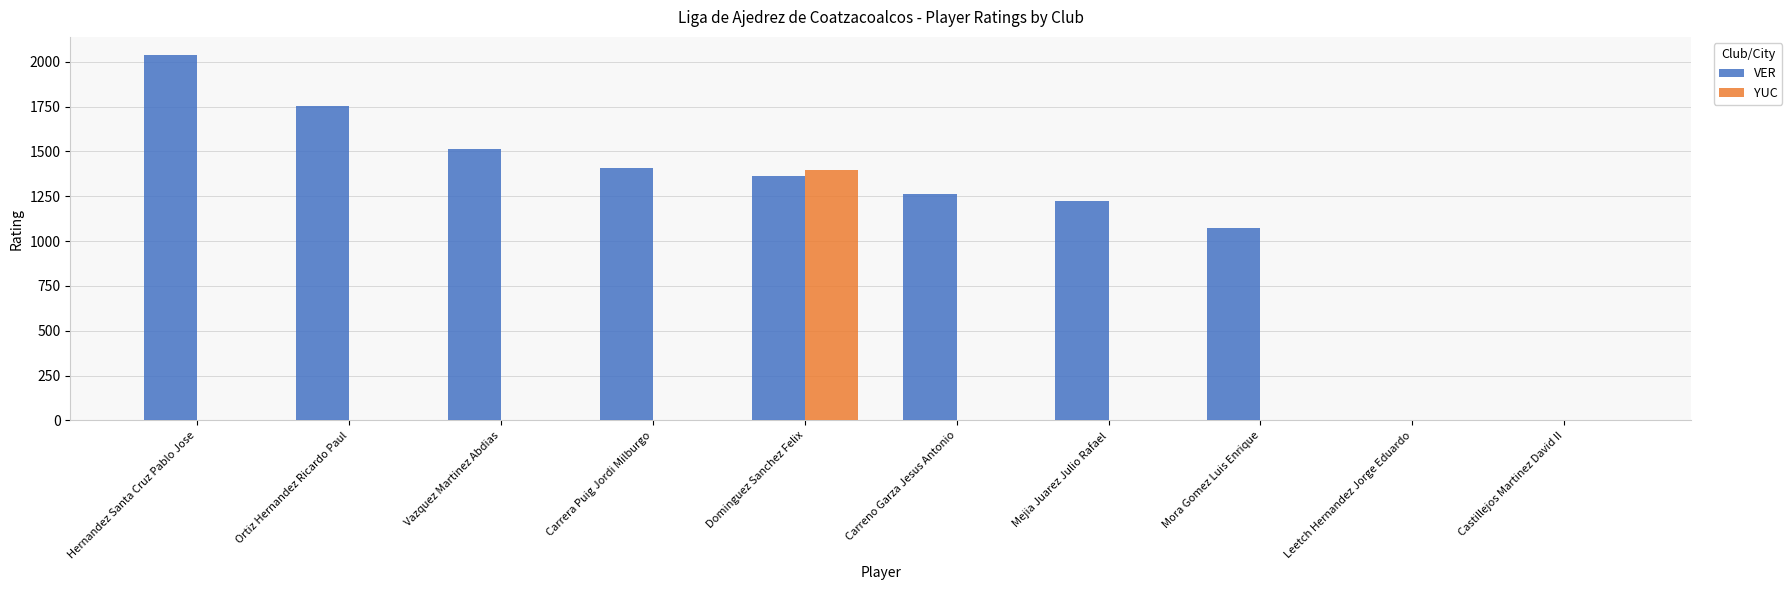

How many groups of bars are there?

10